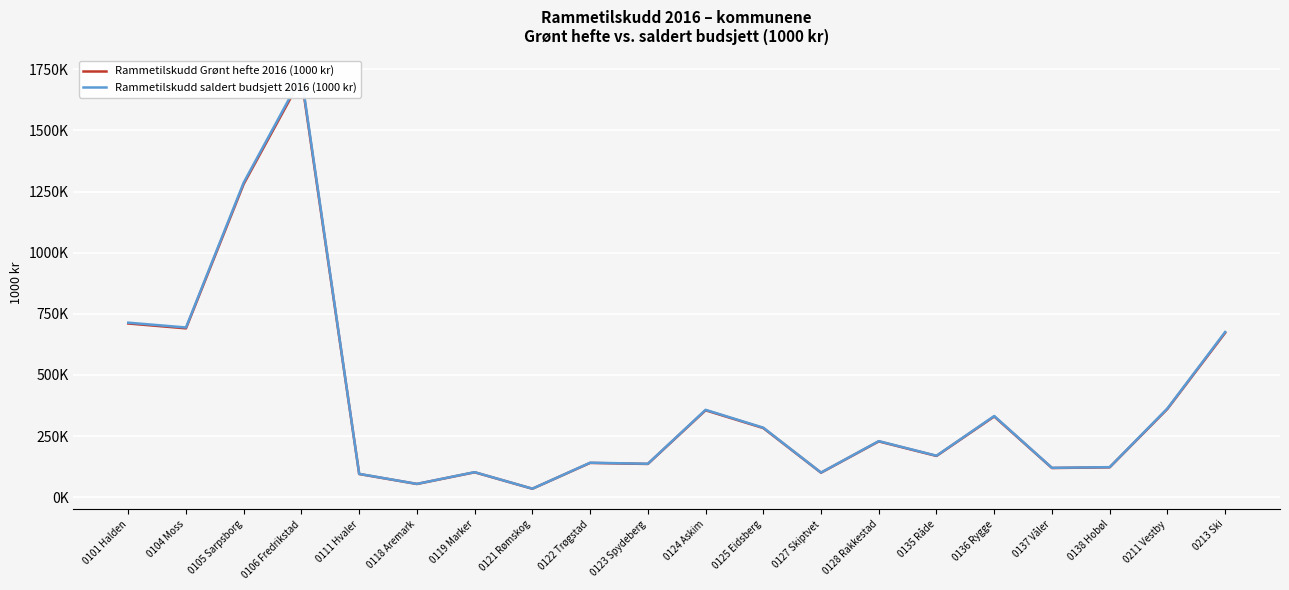

True or false: Rammetilskudd Grønt hefte 2016 (1000 kr) has more than 1 points higher than both neighbors.

True